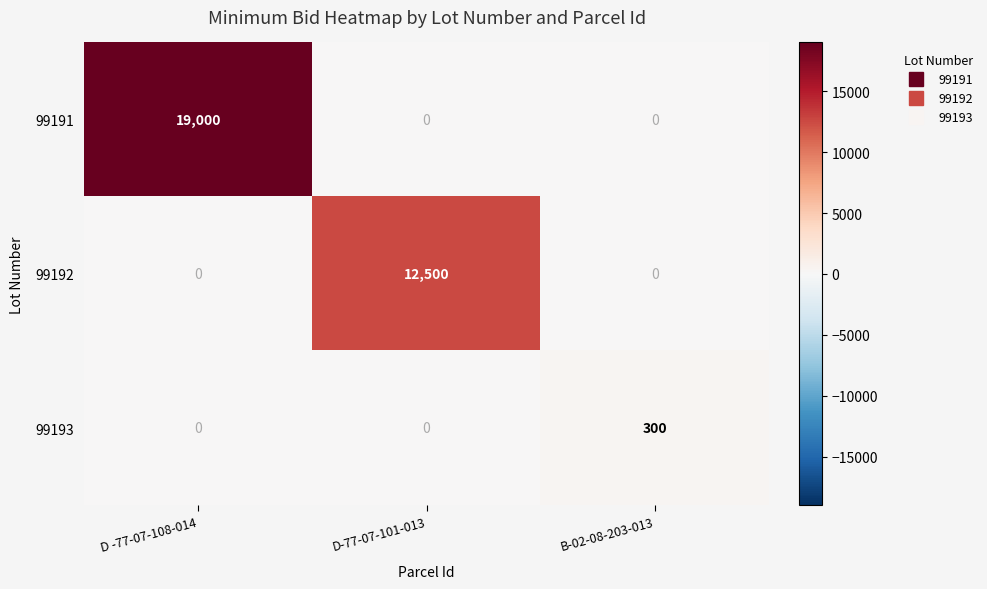

Rank the series by their average value, from lowest to highest.

99193, 99192, 99191